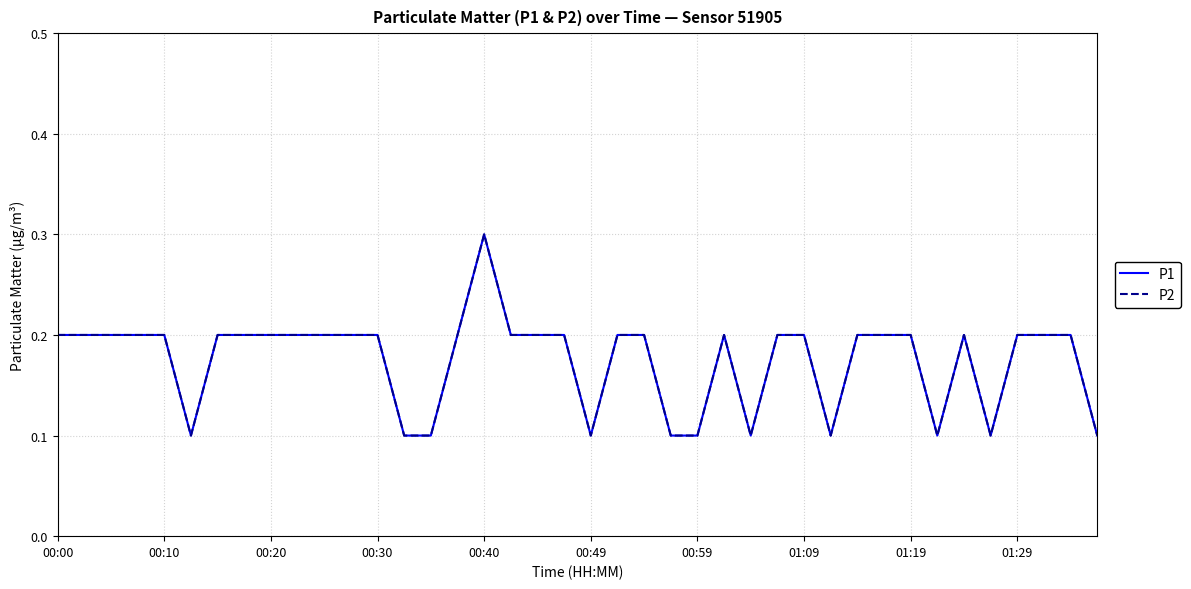

Is this an area chart (filled region under the line)?

No